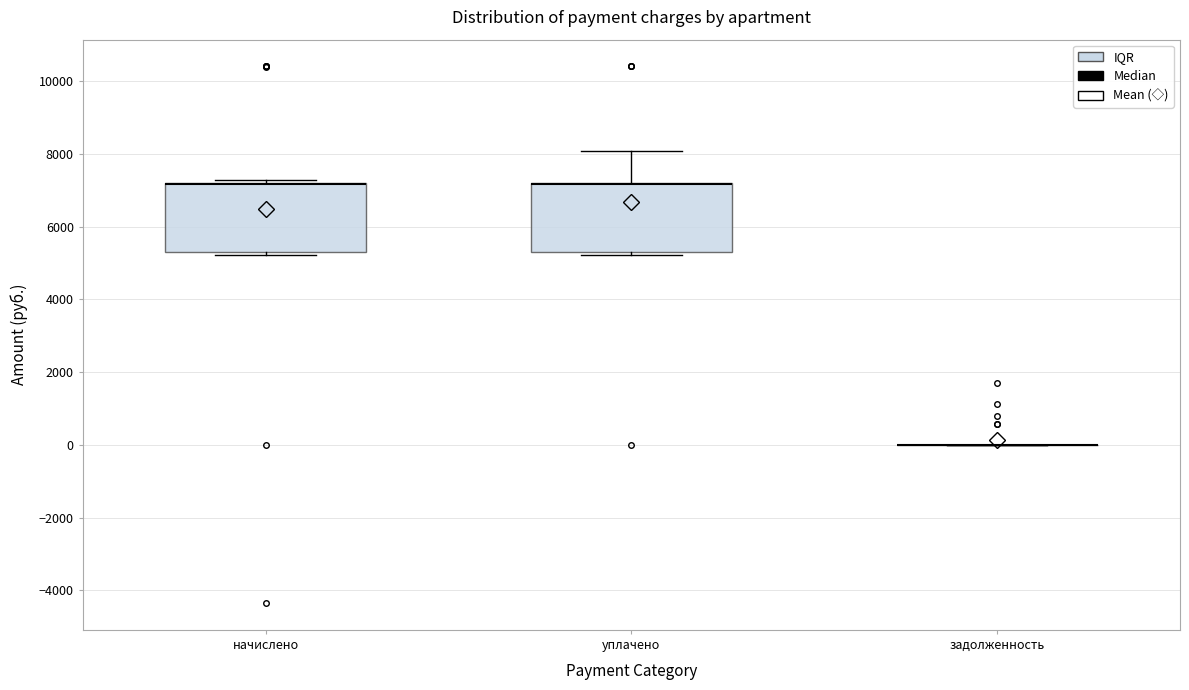

Reading left to right, transcribe this box plot: for each box, give where its median line is, the range the box spans, and where its two whiskers end, as read against the y-axis. The values are not printed on the chart, so give them approximately, as read against the axis.

начислено: median 7200 (drawn on the box's upper edge), box 5400 to 7200, whiskers 5200 to 7200 (just above the box's upper edge)
уплачено: median 7200 (drawn on the box's upper edge), box 5400 to 7200, whiskers 5200 to 8000
задолженность: box collapsed to a line at 0, whiskers 0 to 0